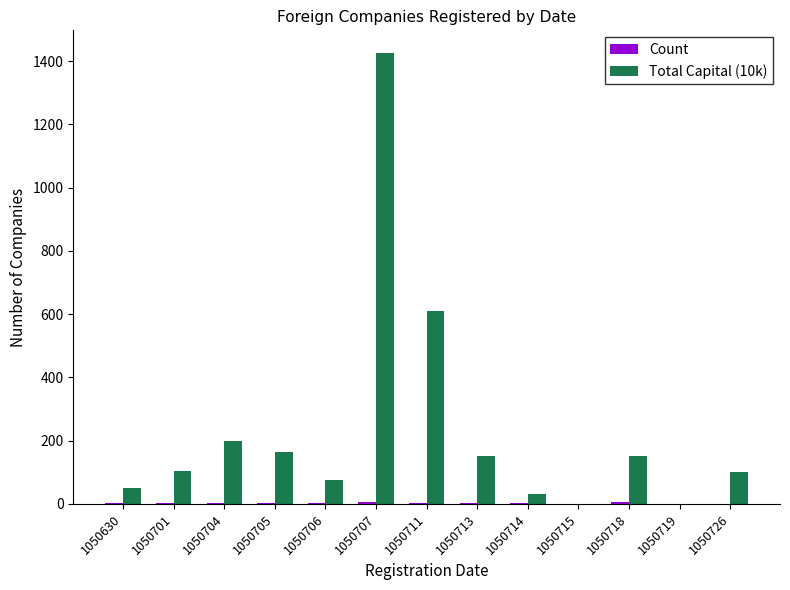

At which category is the sum across all series the highest?

1050707